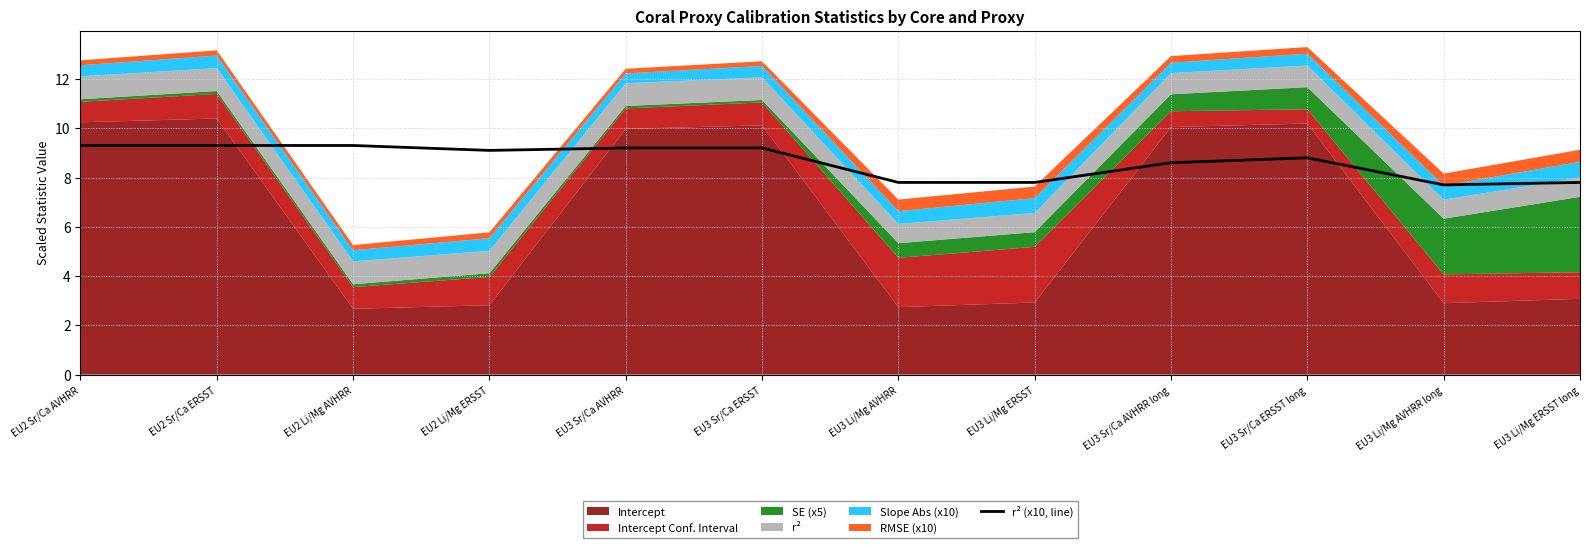

Reading left to right, list all the values displayed in this chart.

9.3	9.3	9.3	9.1	9.2	9.2	7.8	7.8	8.6	8.8	7.7	7.8